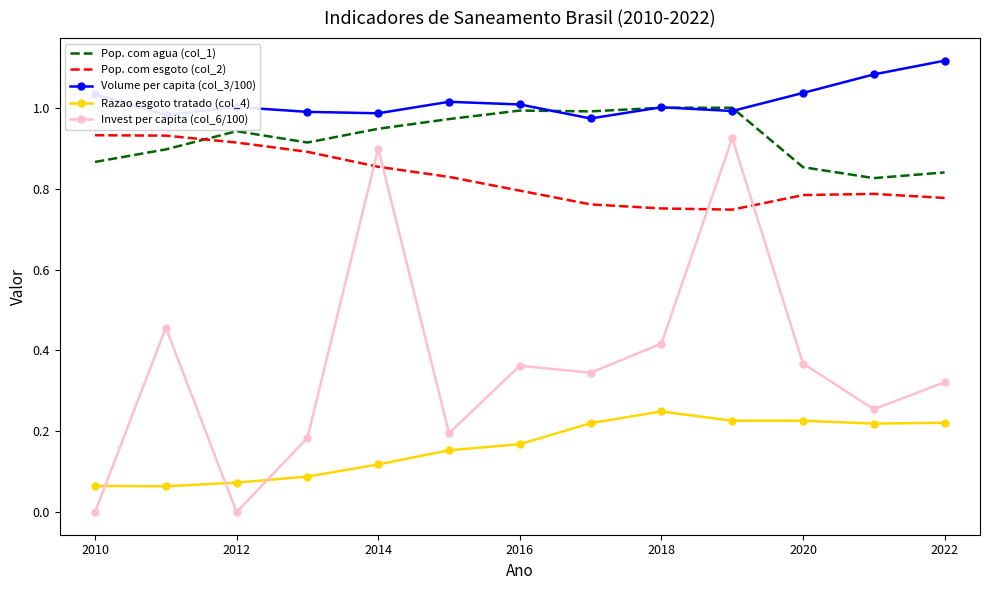

Which series ends up on top after the final intersection of Pop. com agua (col_1) and Pop. com esgoto (col_2)?

Pop. com agua (col_1)